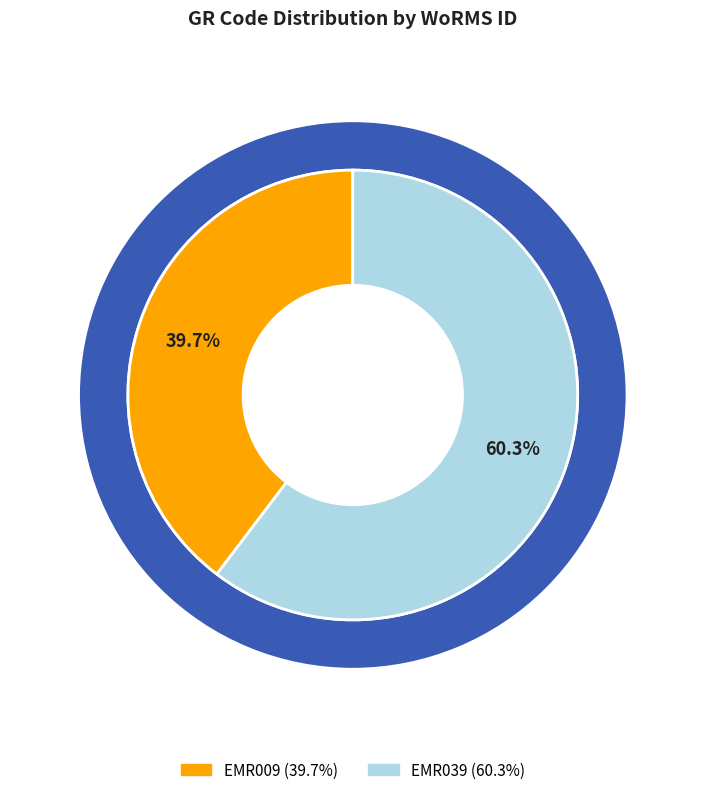

What percentage do EMR009 and EMR039 together represent?

100.0%